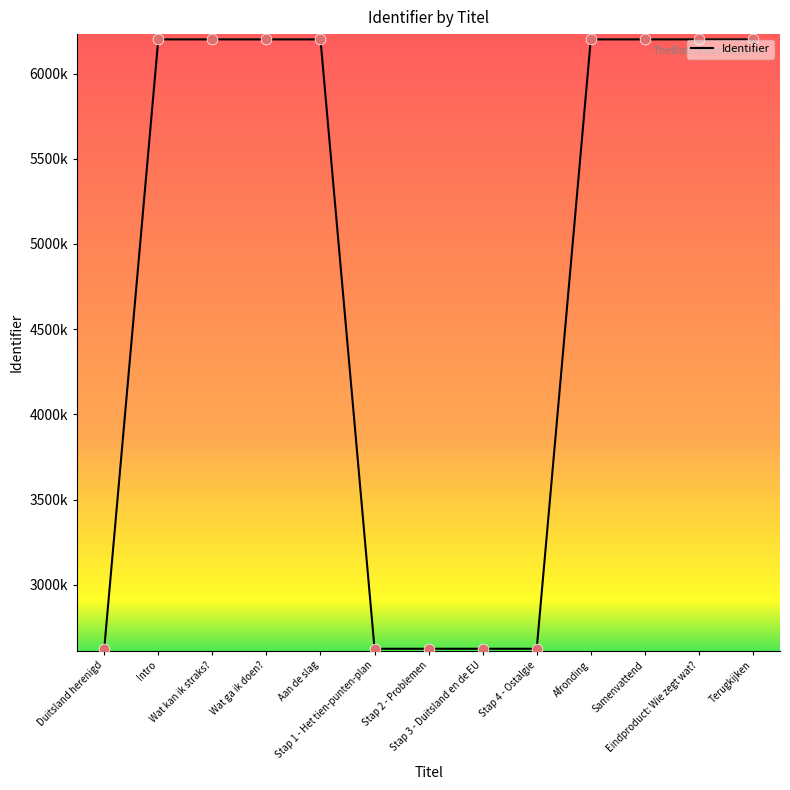

Approximately how many times larger is the value at Duitsland herenigd compared to Stap 1 - Het tien-punten-plan?

1.0